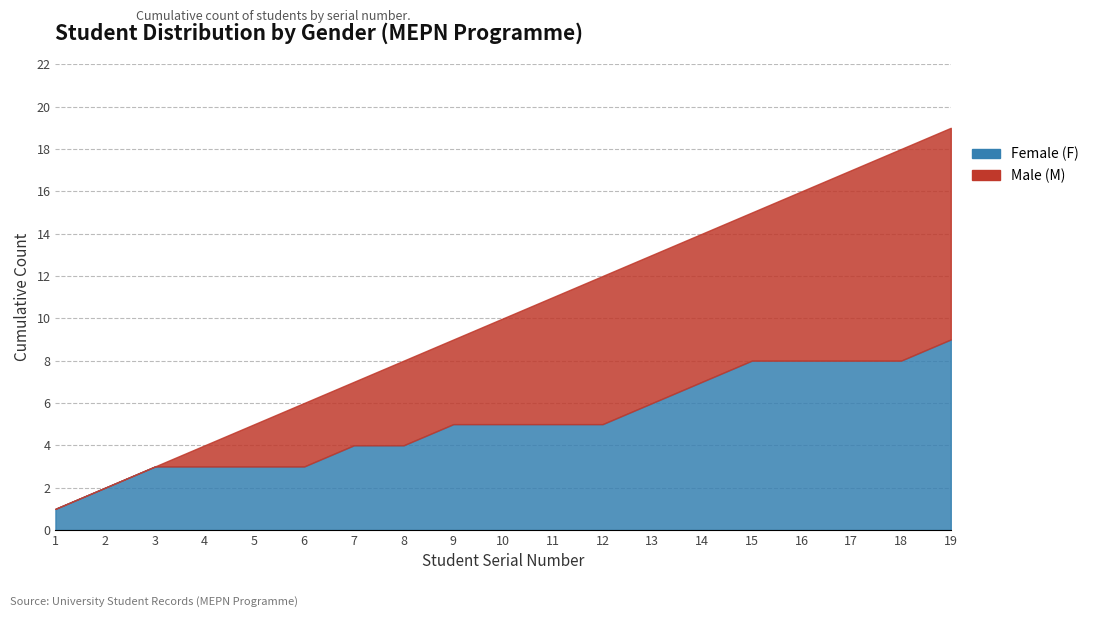

Reading left to right, extract all data points from this chart.

Female (F): 1=1	2=1	3=1	4=0	5=0	6=0	7=1	8=0	9=1	10=0	11=0	12=0	13=1	14=1	15=1	16=0	17=0	18=0	19=1
Male (M): 1=0	2=0	3=0	4=1	5=1	6=1	7=0	8=1	9=0	10=1	11=1	12=1	13=0	14=0	15=0	16=1	17=1	18=1	19=0